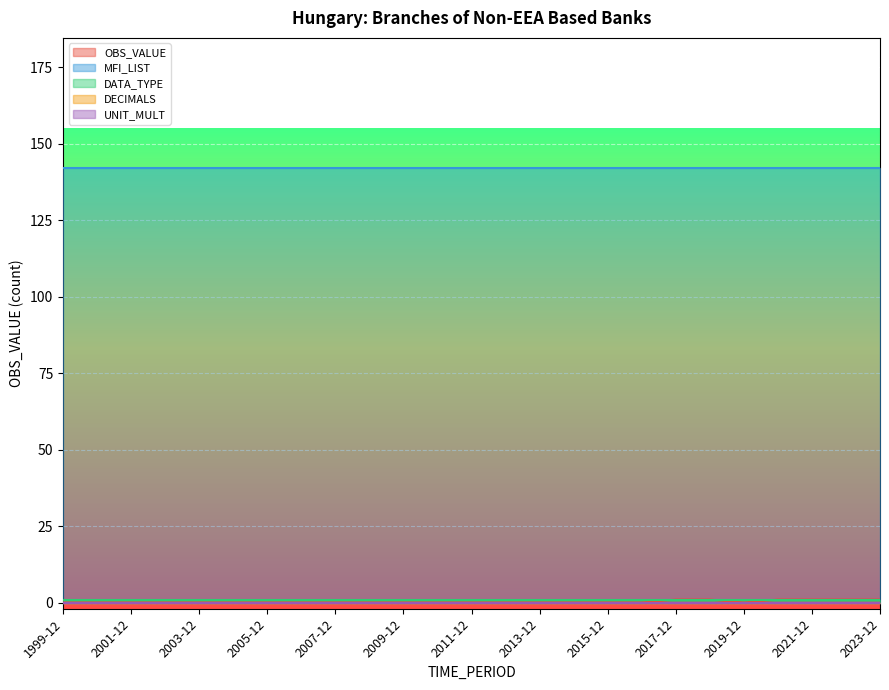

What is the maximum value shown in the chart?

142